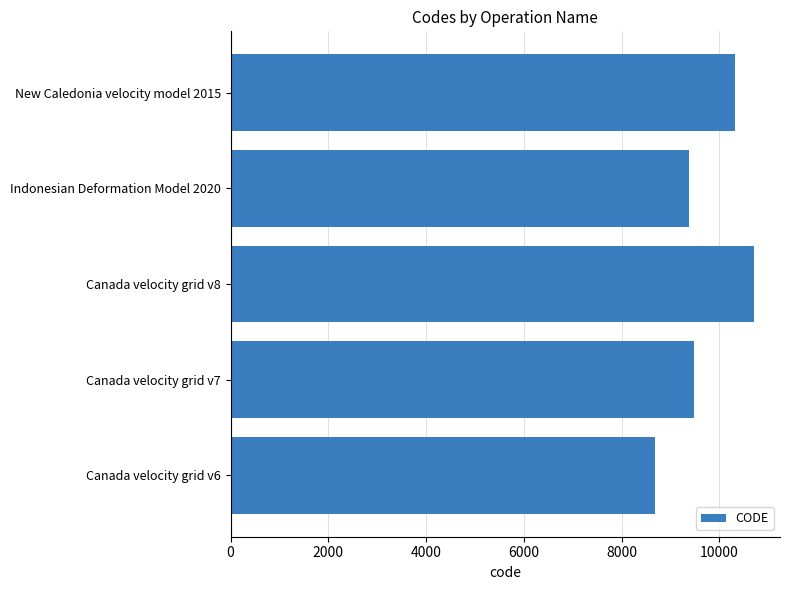

How many distinct data groups are displayed?

1